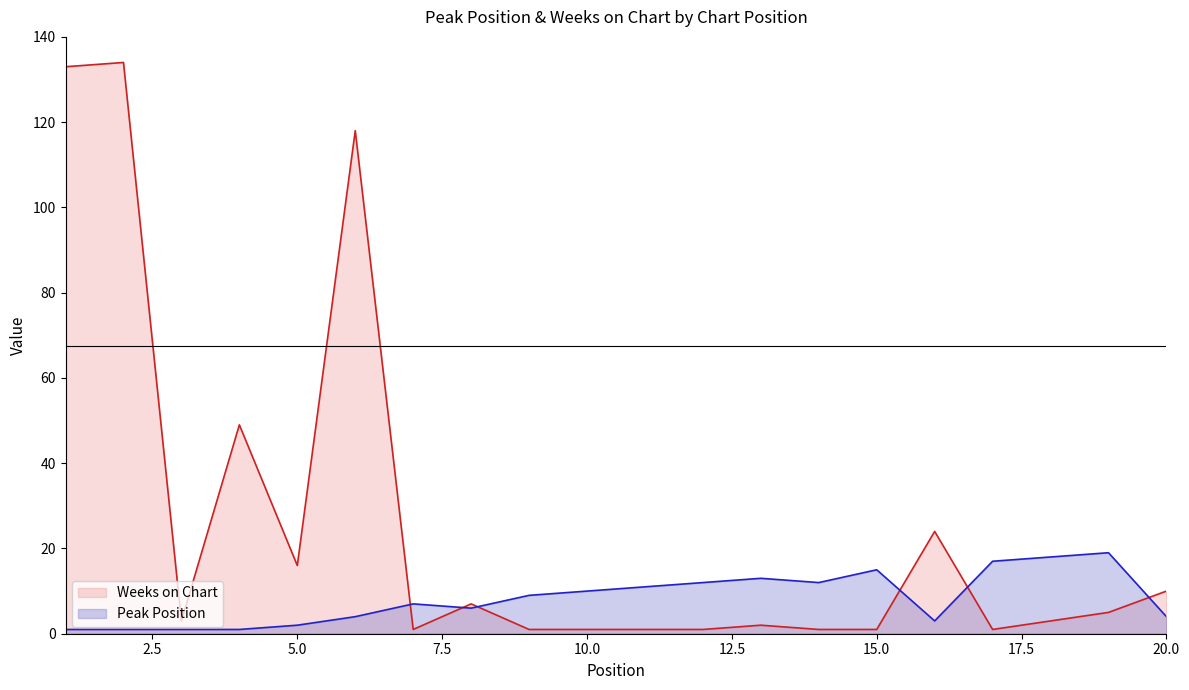

Rank the series by their maximum value, from highest to lowest.

Weeks on Chart, Peak Position